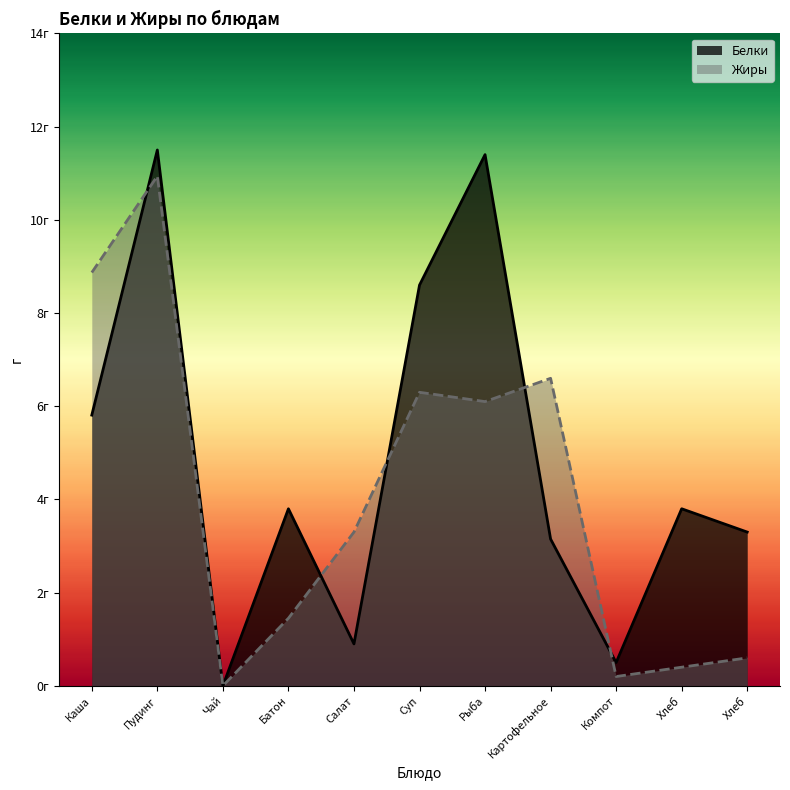

How many times do Белки and Жиры cross each other?

5